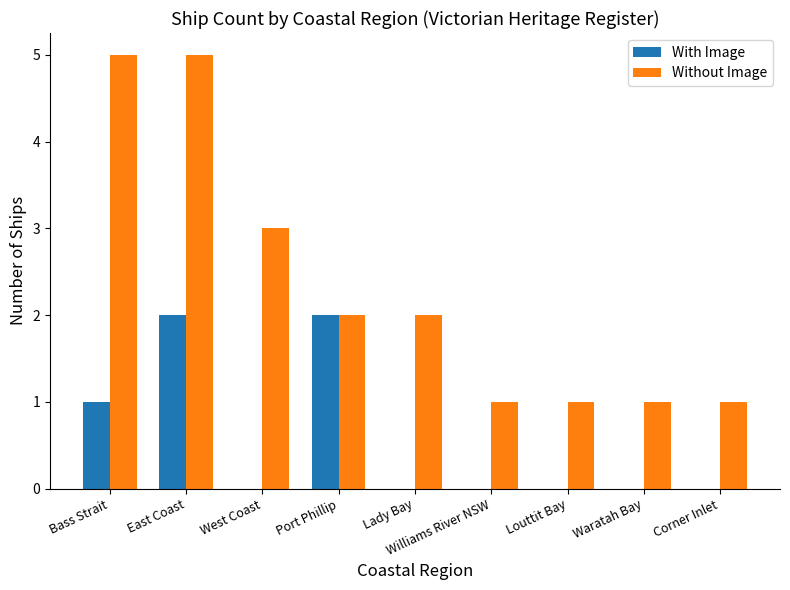

What is the greatest value displayed?

5